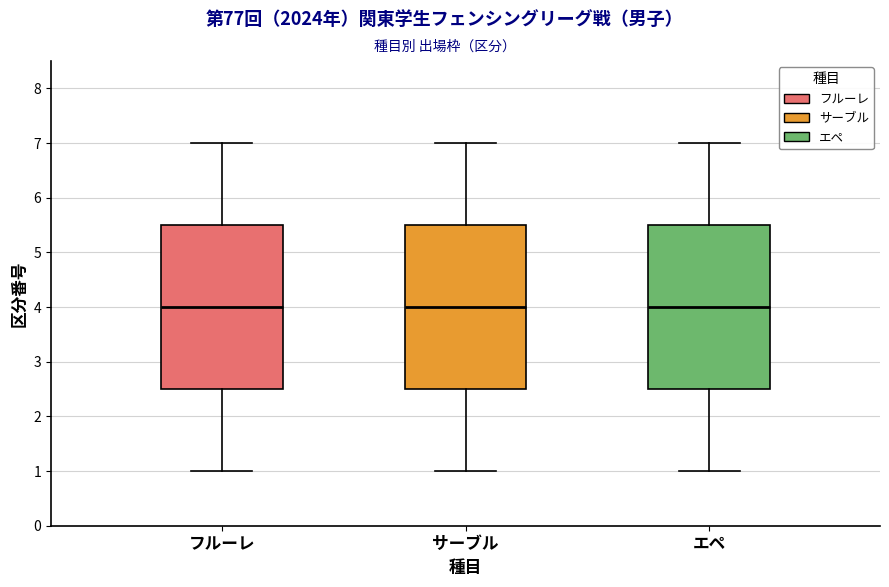

Reading left to right, transcribe this box plot: for each box, give where its median line is, the range the box spans, and where its two whiskers end, as read against the y-axis. The values are not printed on the chart, so give them approximately, as read against the axis.

フルーレ: median 4.0, box 2.5 to 5.5, whiskers 1.0 to 7.0
サーブル: median 4.0, box 2.5 to 5.5, whiskers 1.0 to 7.0
エペ: median 4.0, box 2.5 to 5.5, whiskers 1.0 to 7.0